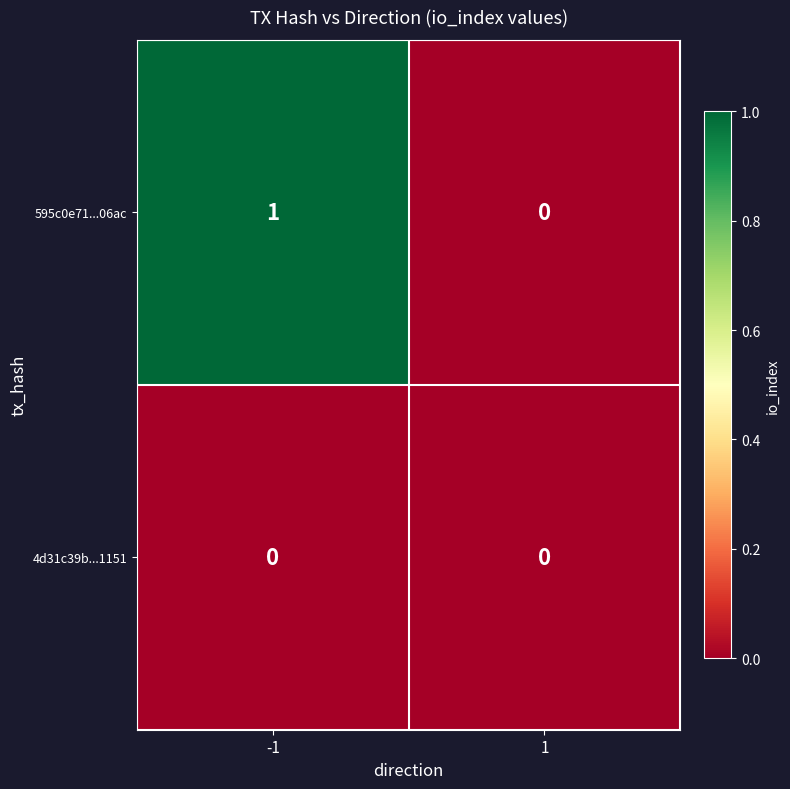

Reading right to left, list all the values displayed in this chart.

595c0e71...06ac: 0	1
4d31c39b...1151: 0	0